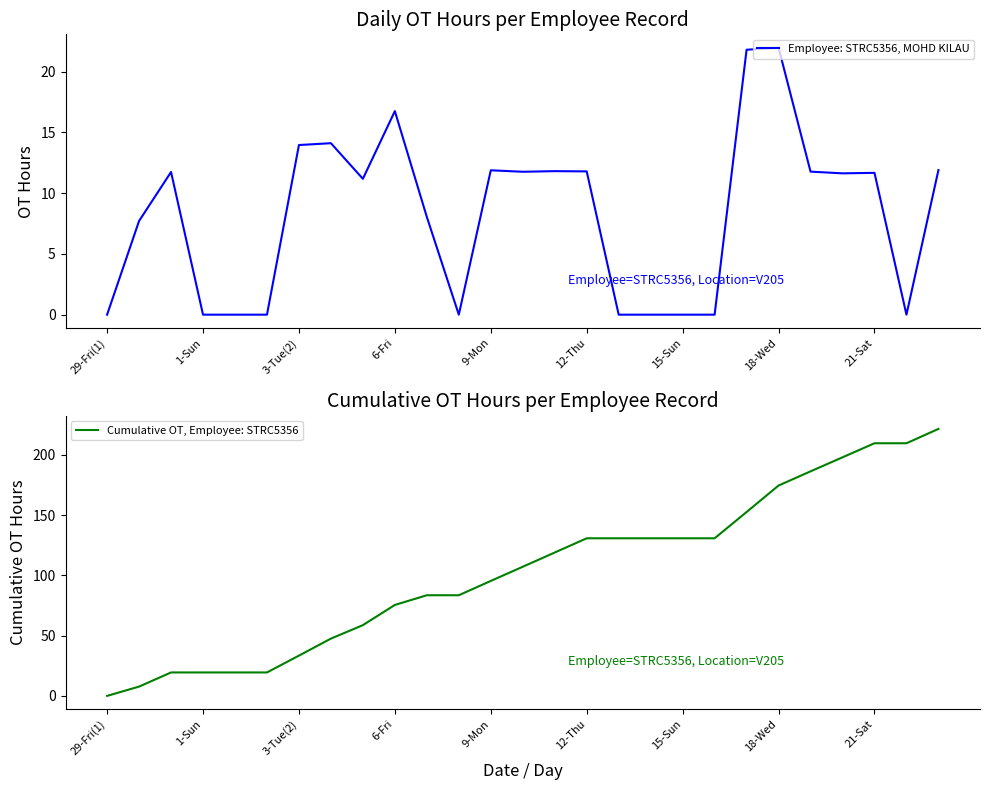

How many values in the Cumulative OT, Employee: STRC5356 series exceed 107?

14